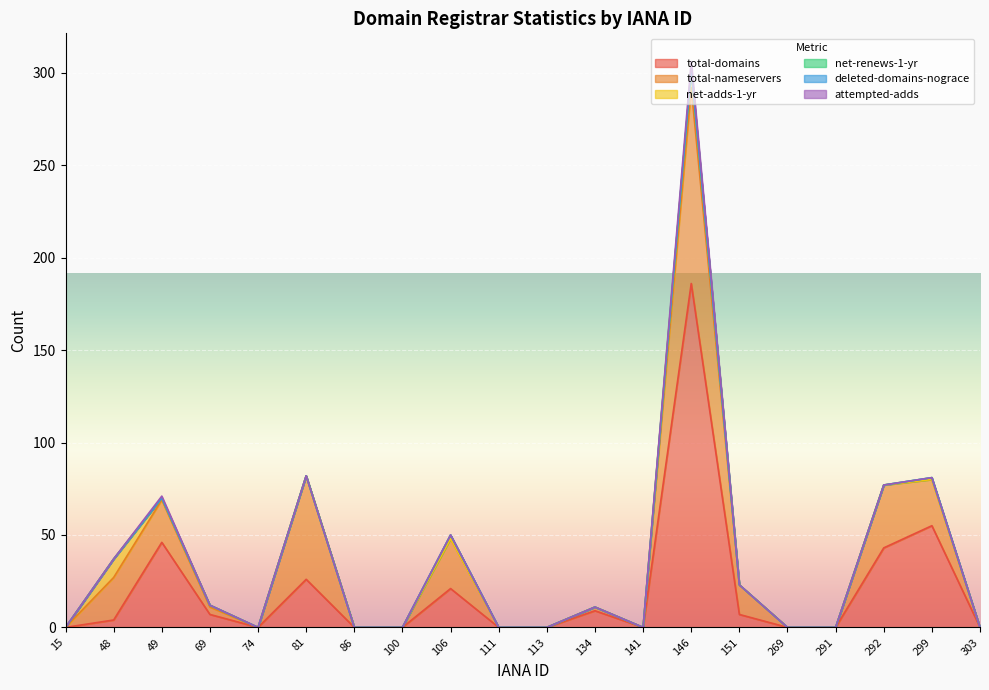

Reading right to left, extract all data points from this chart.

total-domains: 303=0	299=55	292=43	291=0	269=0	151=7	146=186	141=0	134=9	113=0	111=0	106=21	100=0	86=0	81=26	74=0	69=7	49=46	48=4	15=0
total-nameservers: 303=0	299=25	292=34	291=0	269=0	151=16	146=106	141=0	134=2	113=0	111=0	106=27	100=0	86=0	81=56	74=0	69=4	49=23	48=23	15=0
net-adds-1-yr: 303=0	299=0	292=0	291=0	269=0	151=0	146=10	141=0	134=0	113=0	111=0	106=0	100=0	86=0	81=0	74=0	69=1	49=1	48=10	15=0
net-renews-1-yr: 303=0	299=1	292=0	291=0	269=0	151=0	146=0	141=0	134=0	113=0	111=0	106=2	100=0	86=0	81=0	74=0	69=0	49=0	48=0	15=0
deleted-domains-nograce: 303=0	299=0	292=0	291=0	269=0	151=0	146=0	141=0	134=0	113=0	111=0	106=0	100=0	86=0	81=0	74=0	69=0	49=0	48=0	15=0
attempted-adds: 303=0	299=0	292=0	291=0	269=0	151=0	146=4	141=0	134=0	113=0	111=0	106=0	100=0	86=0	81=0	74=0	69=0	49=1	48=0	15=0